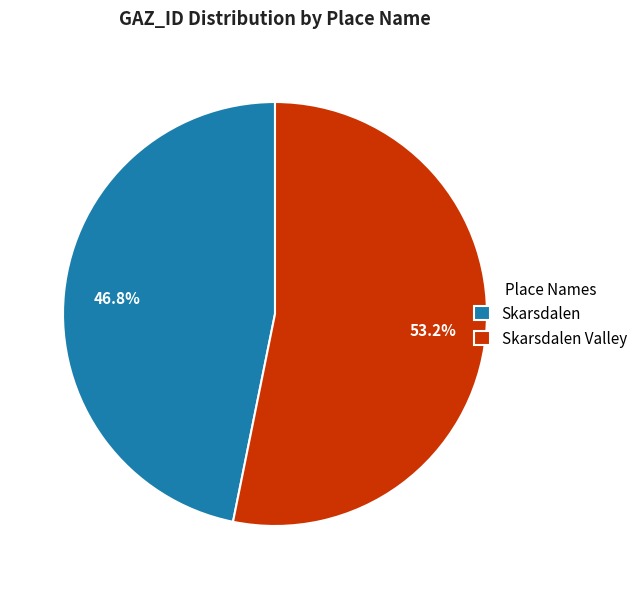

What percentage is the Skarsdalen slice, to the nearest percent?

47%